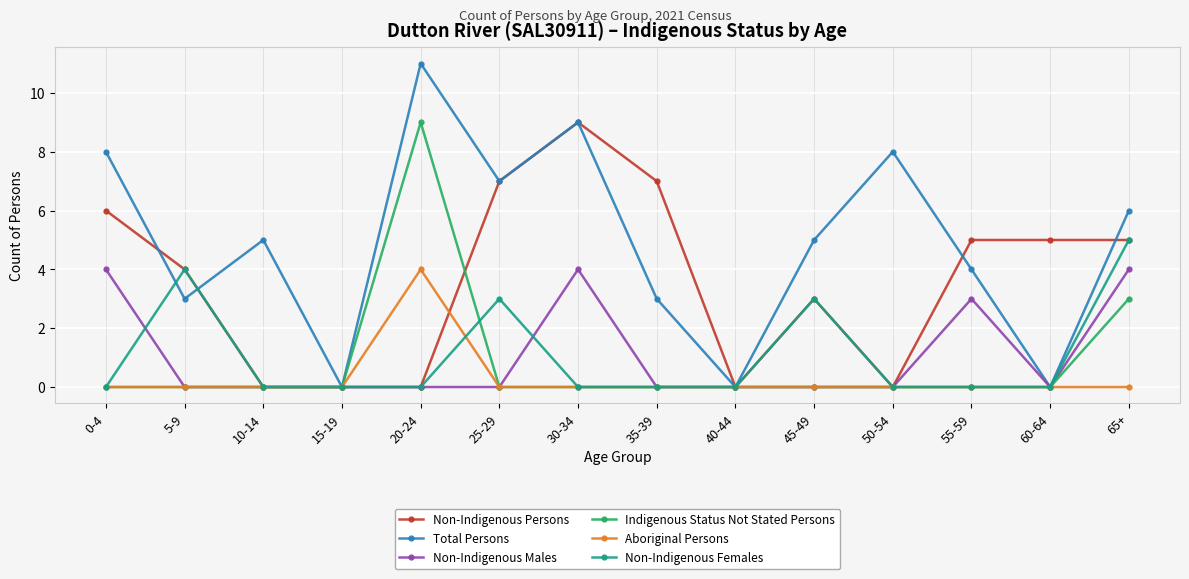

Does the chart have visible grid lines?

Yes